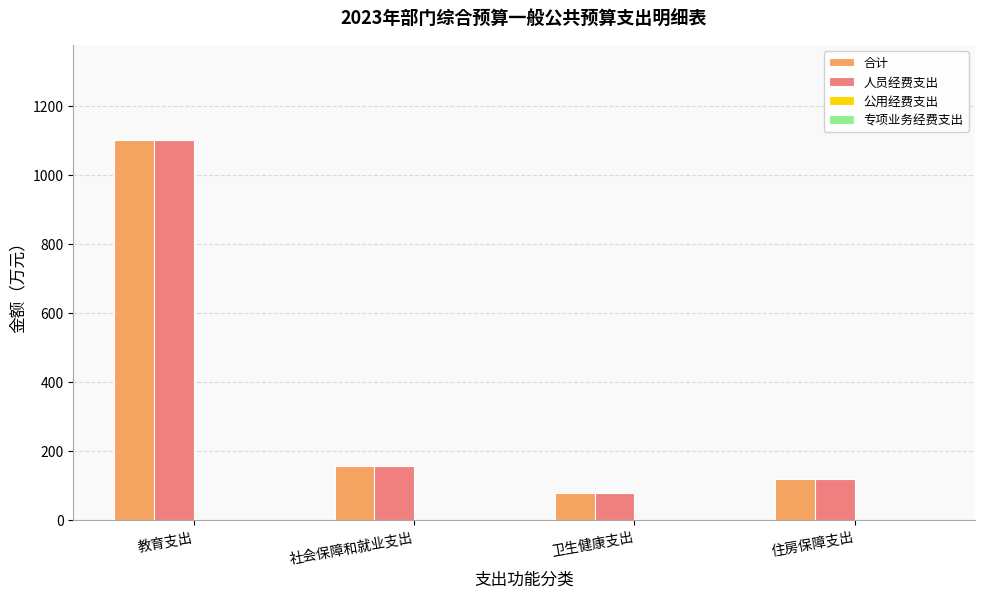

Count the number of categories in the chart.

4